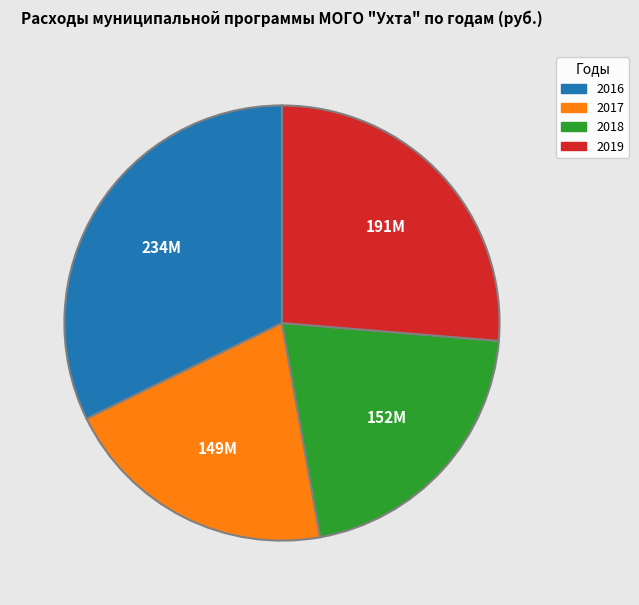

How many slices are in this pie chart?

4